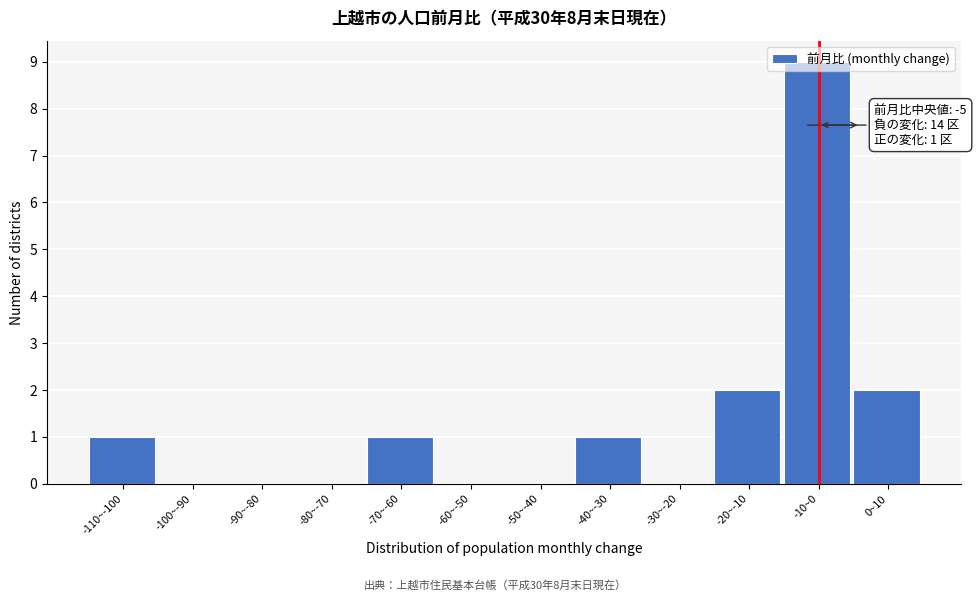

At which category does the chart reach its peak across all series?

-10~0